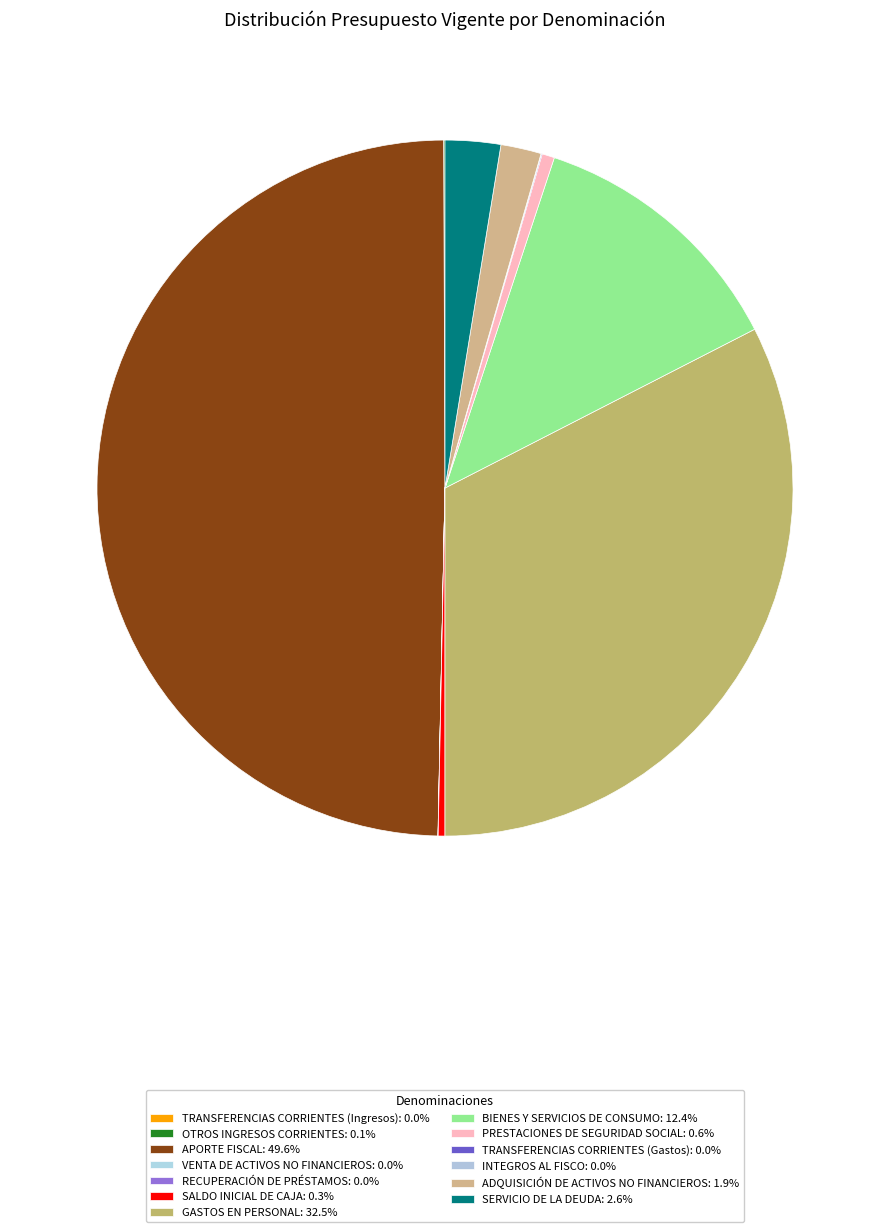

Is there any slice that represents more than half of the pie?

No